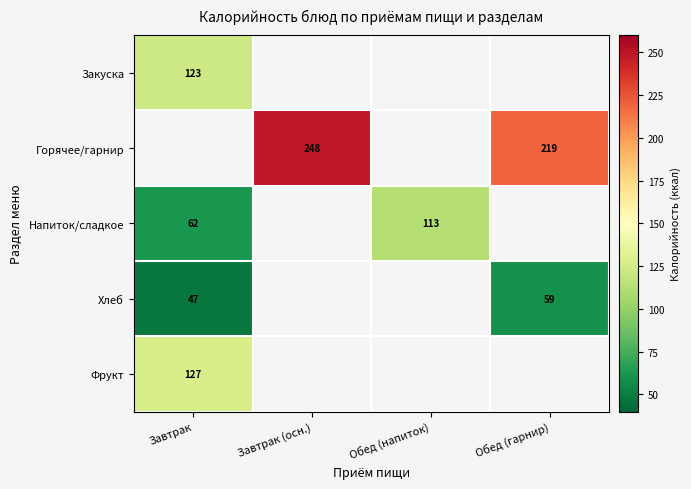

How many distinct data groups are displayed?

5